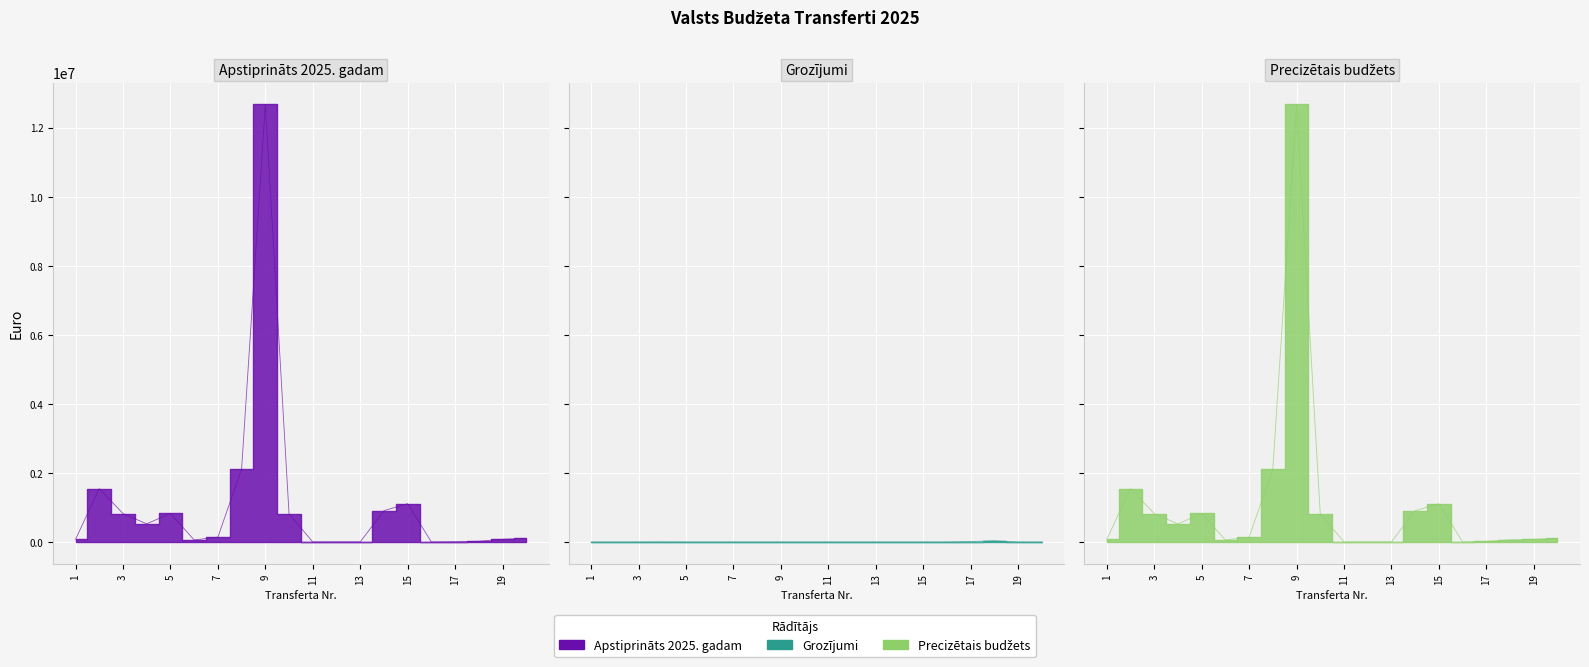

Is this an area chart (filled region under the line)?

No